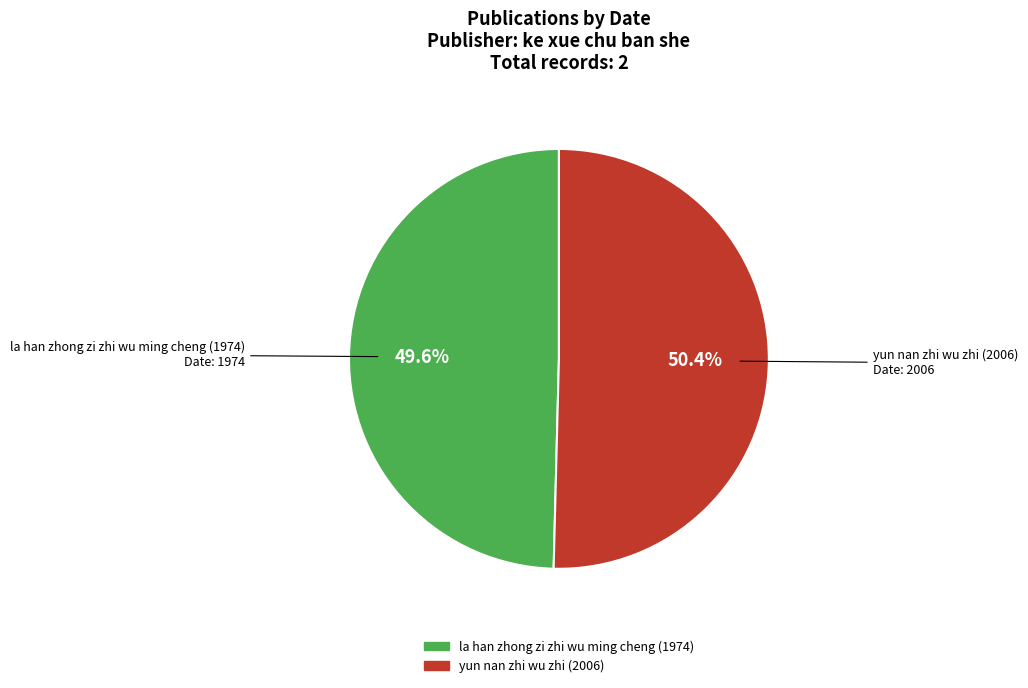

Approximately how many times larger is the value at la han zhong zi zhi wu ming cheng (1974) compared to yun nan zhi wu zhi (2006)?

1.0